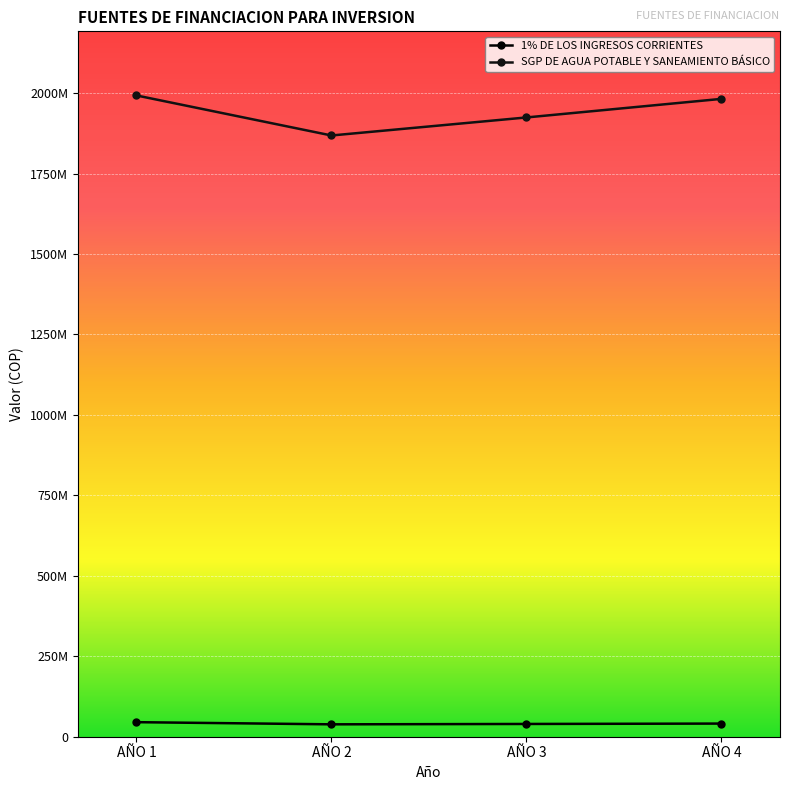

At which category is the sum across all series the highest?

AÑO 1